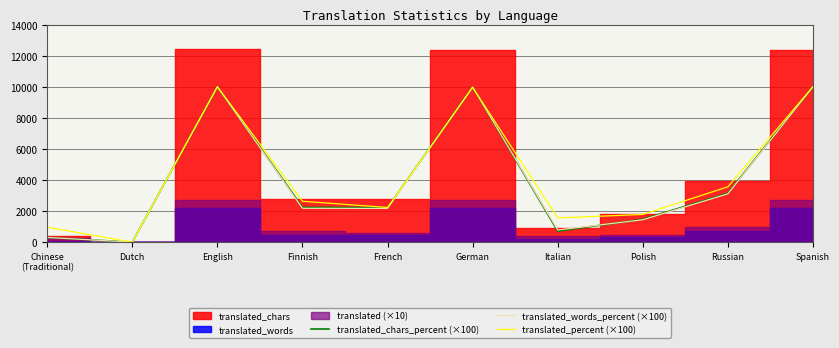

True or false: translated_words_percent (×100) has more than 1 points higher than both neighbors.

True